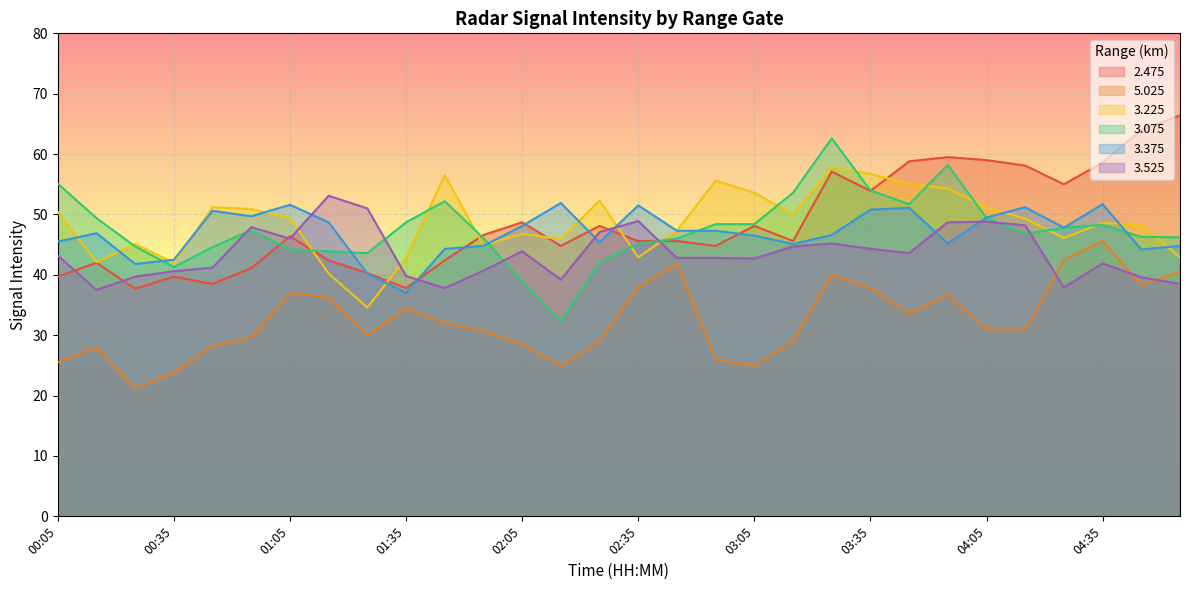

How many lines are shown in the chart?

6